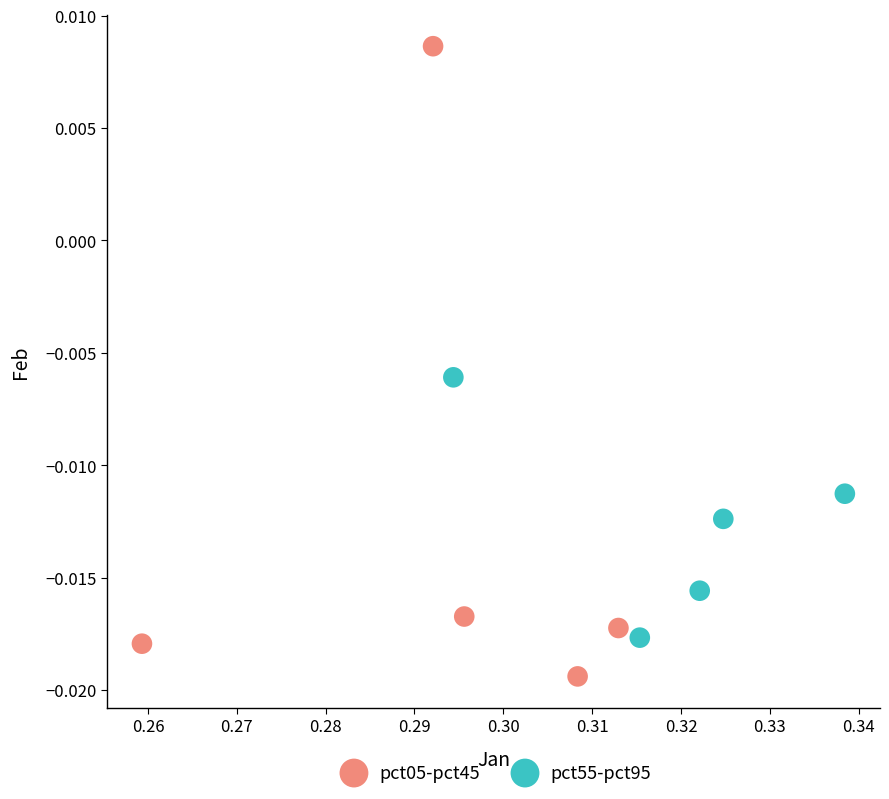

Which series reaches the minimum Y coordinate?

pct05-pct45